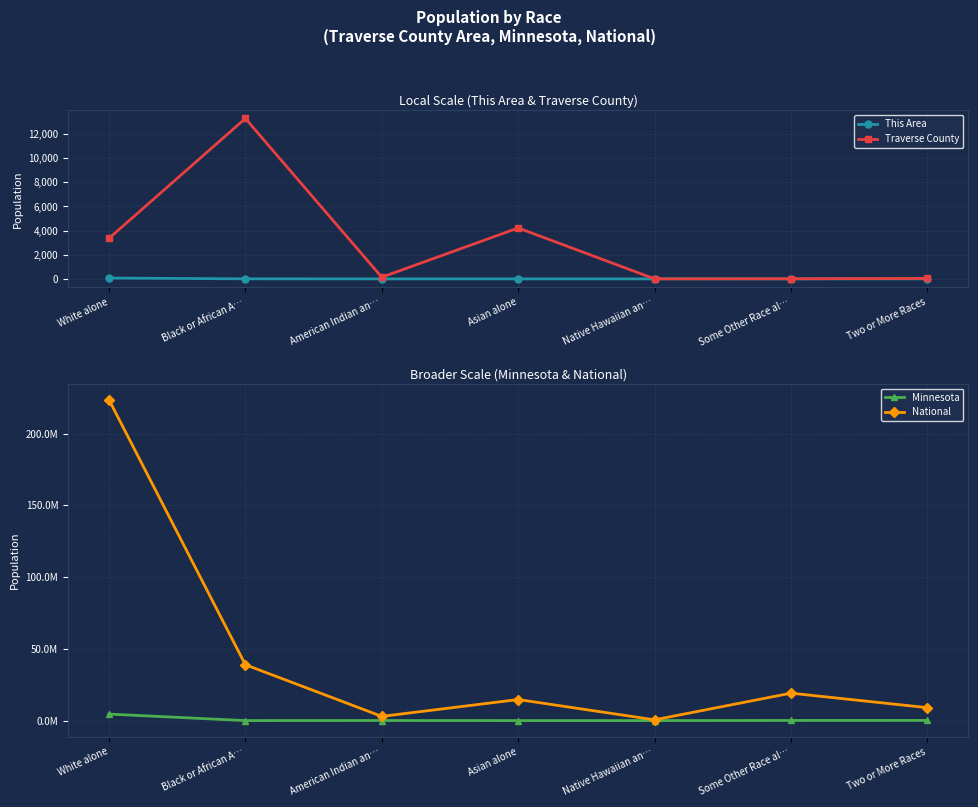

What position from the right is Black or African A…?

6